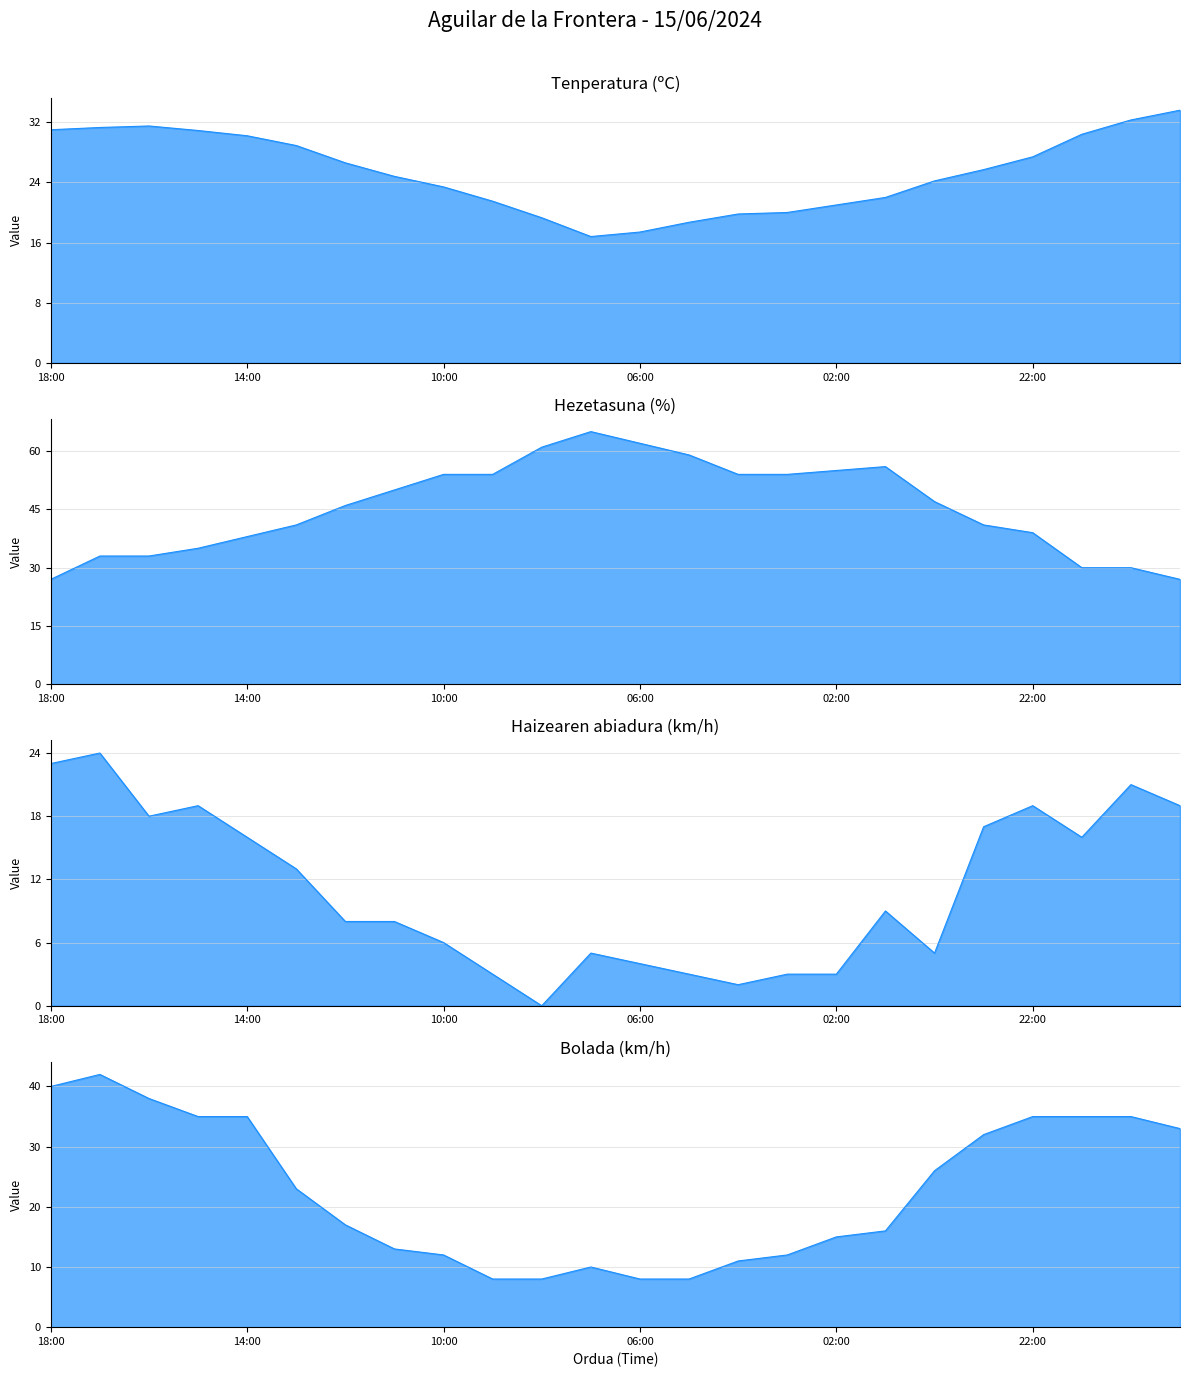

Reading left to right, extract all data points from this chart.

Tenperatura (ºC): 31.0	31.3	31.5	30.9	30.2	28.9	26.6	24.8	23.4	21.5	19.3	16.8	17.4	18.7	19.8	20.0	21.0	22.0	24.2	25.7	27.4	30.4	32.3	33.6
Hezetasuna (%): 27.0	33.0	33.0	35.0	38.0	41.0	46.0	50.0	54.0	54.0	61.0	65.0	62.0	59.0	54.0	54.0	55.0	56.0	47.0	41.0	39.0	30.0	30.0	27.0
Haizearen abiadura (km/h): 23.0	24.0	18.0	19.0	16.0	13.0	8.0	8.0	6.0	3.0	0.0	5.0	4.0	3.0	2.0	3.0	3.0	9.0	5.0	17.0	19.0	16.0	21.0	19.0
Bolada (km/h): 40.0	42.0	38.0	35.0	35.0	23.0	17.0	13.0	12.0	8.0	8.0	10.0	8.0	8.0	11.0	12.0	15.0	16.0	26.0	32.0	35.0	35.0	35.0	33.0